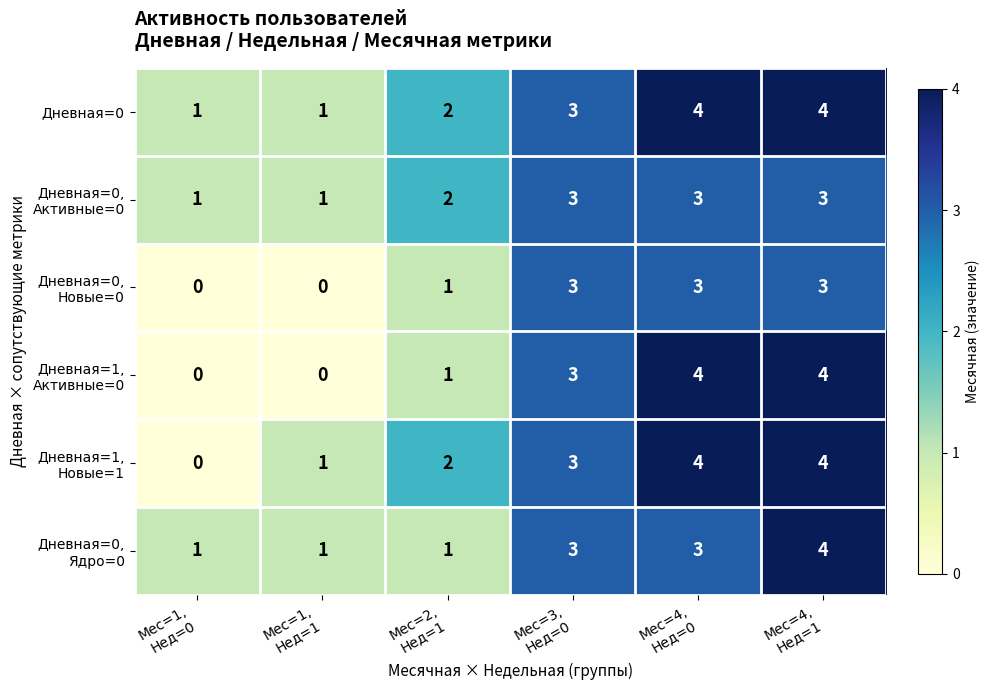

What is the greatest value displayed?

4